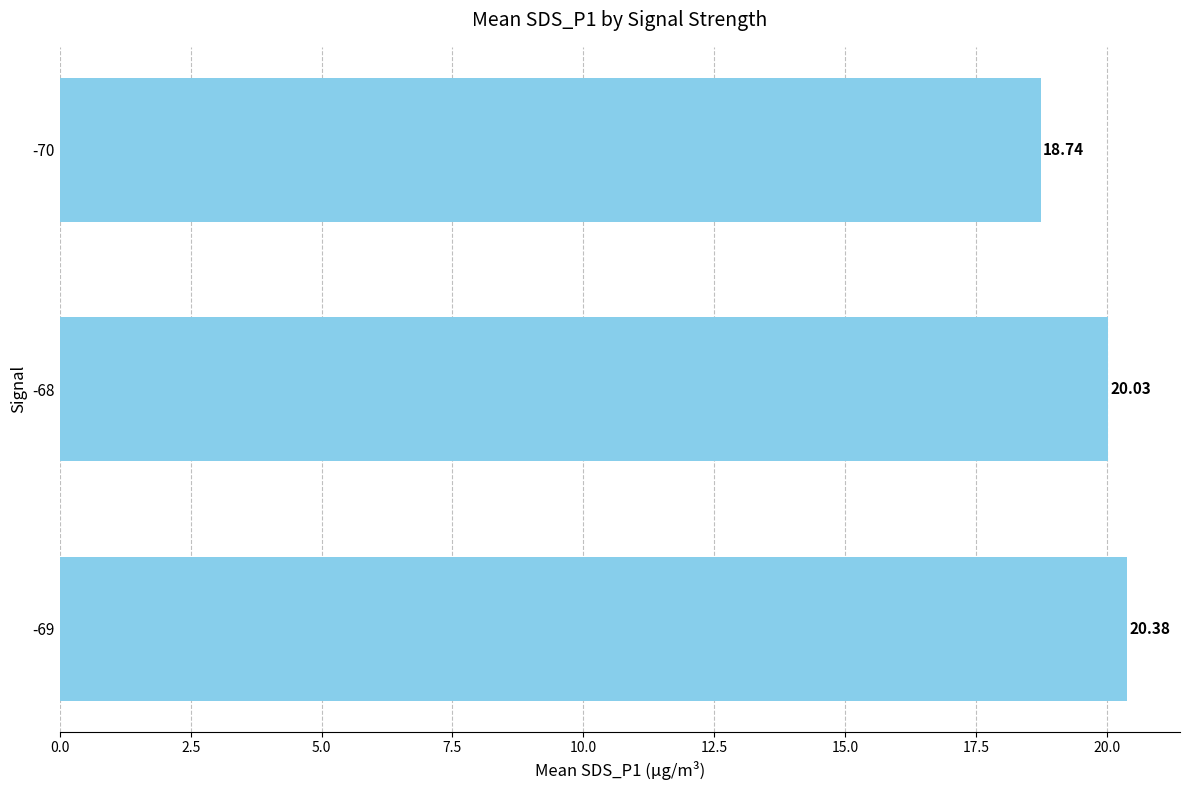

Approximately how many times larger is the value at -68 compared to -69?

1.0